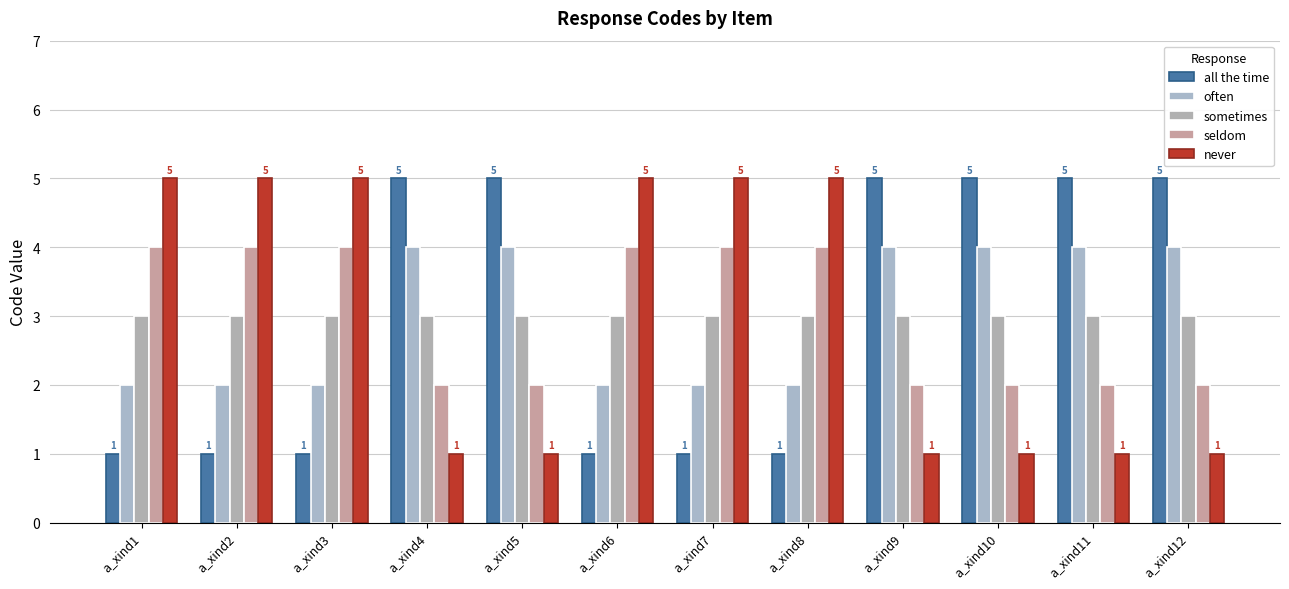

What is the difference between the second highest and minimum values in the often series?

2